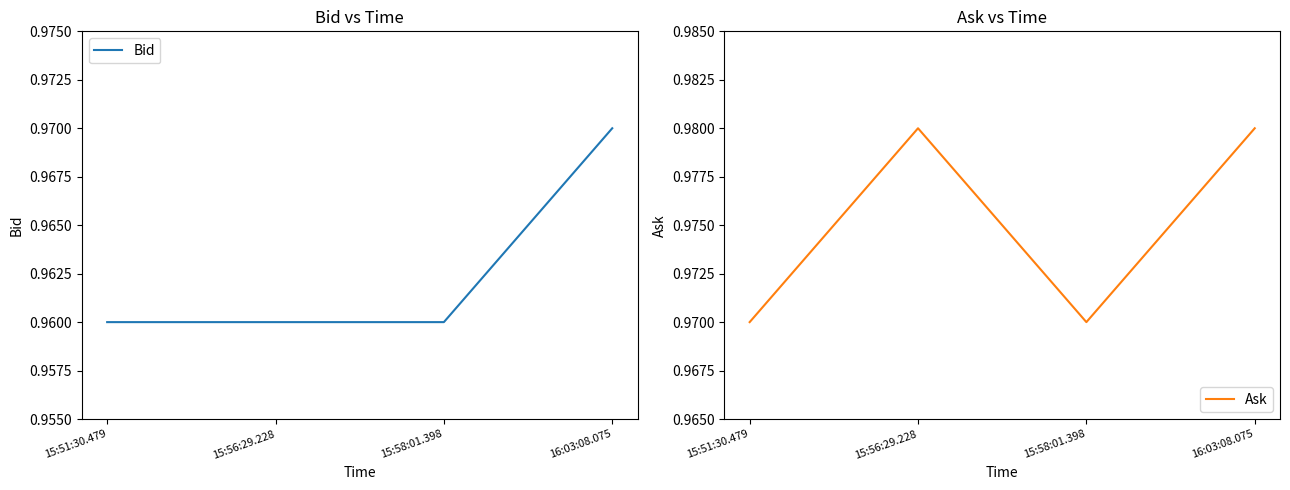

Reading left to right, extract all data points from this chart.

Bid: 1.0	1.0	1.0	1.0
Ask: 1.0	1.0	1.0	1.0